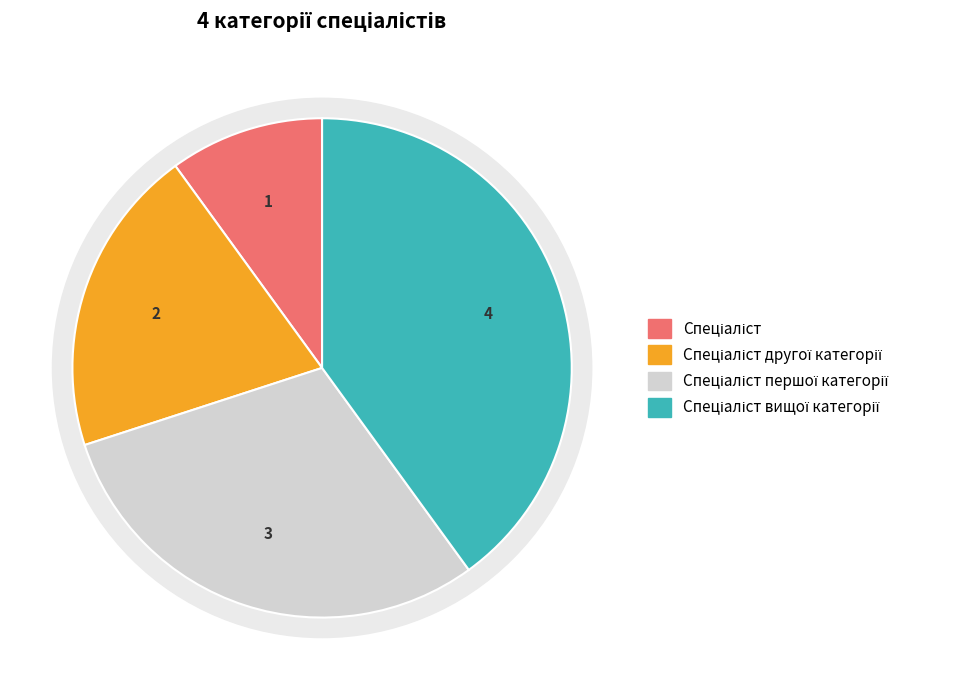

To the nearest percent, what portion does Спеціаліст першої категорії represent?

30%